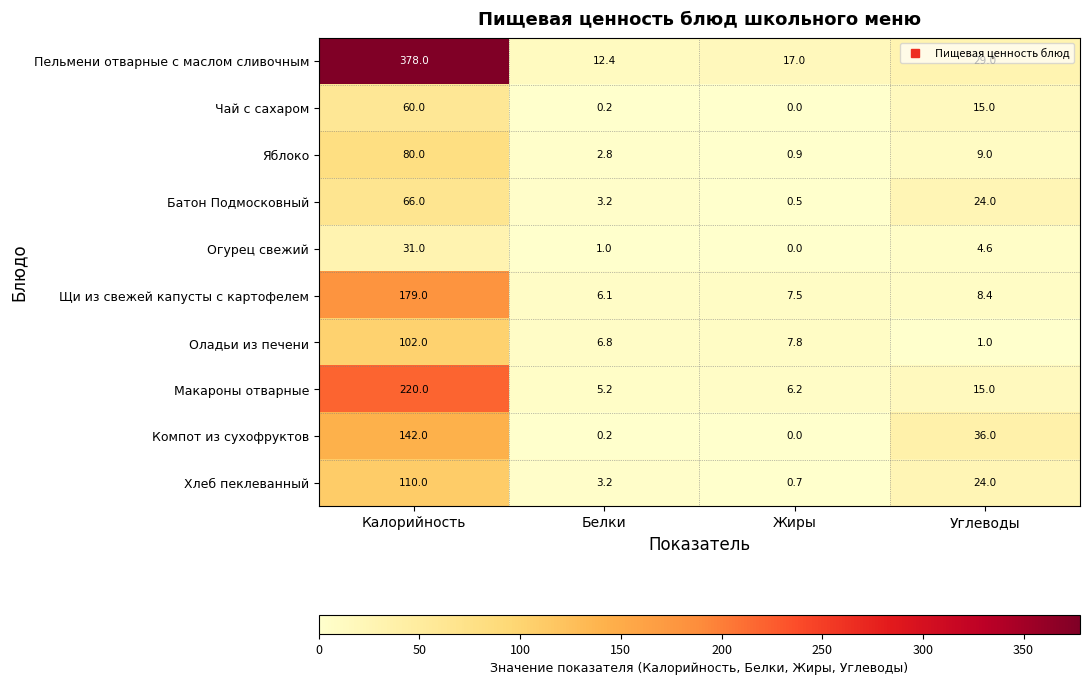

Is it true that Яблоко equals 2.8 at Белки?

True